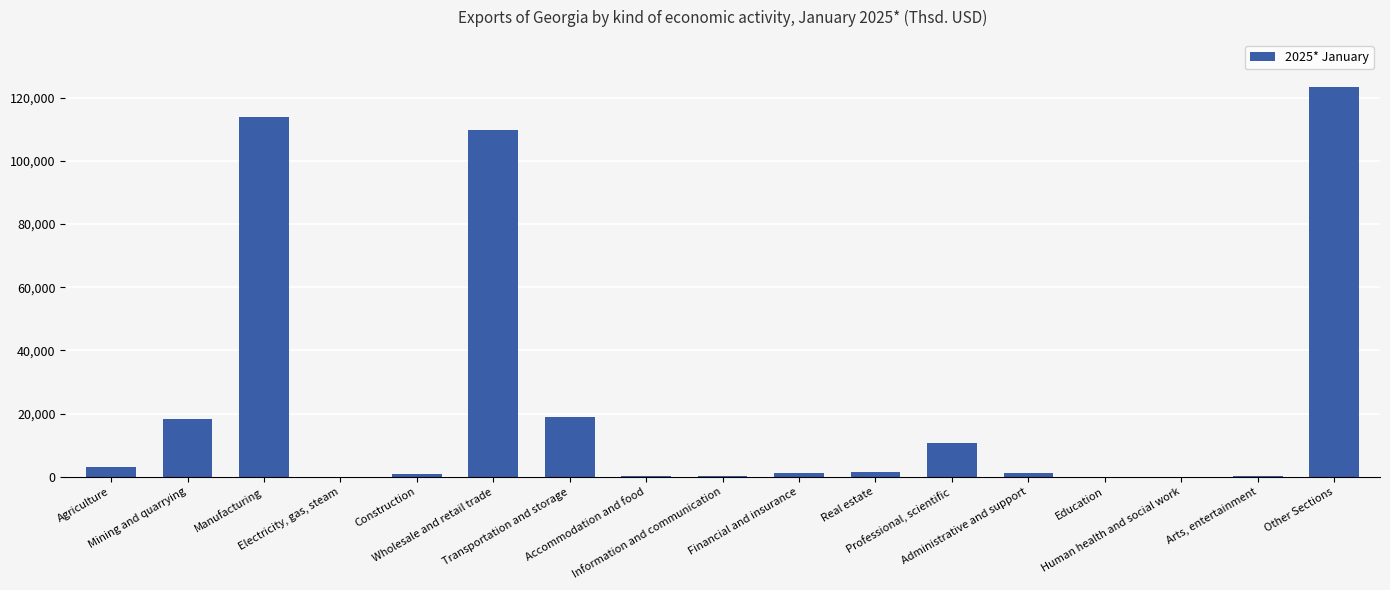

What is the maximum value shown in the chart?

123457.0